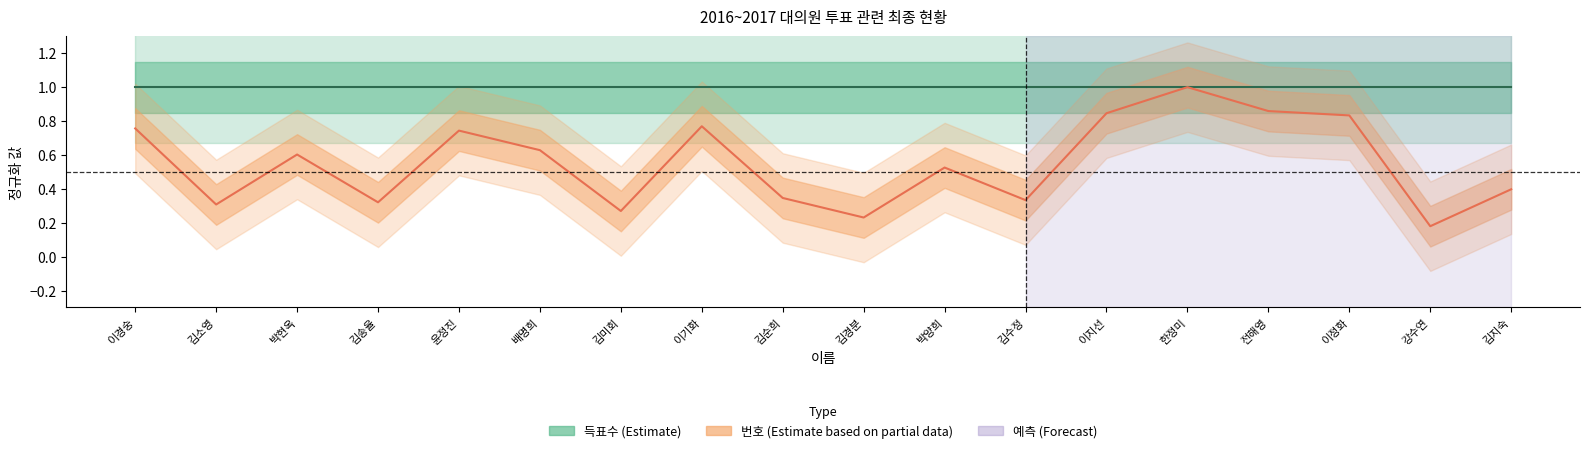

How many data points does each series have?

18